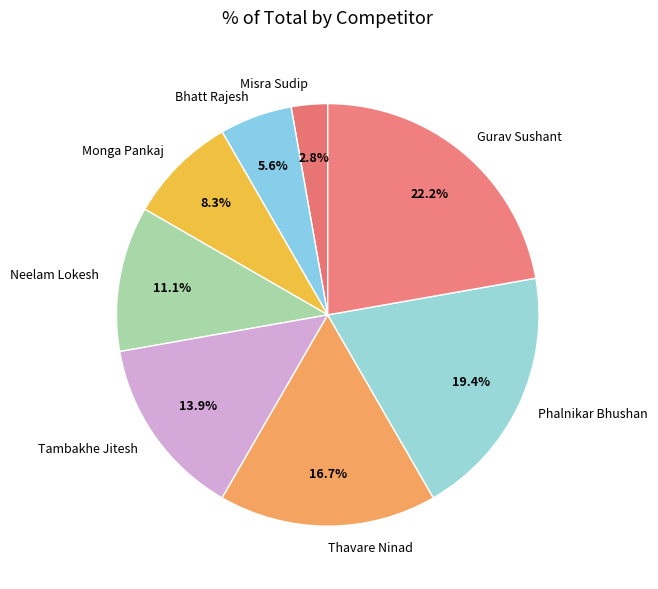

Between Thavare Ninad and Bhatt Rajesh, which is larger?

Thavare Ninad